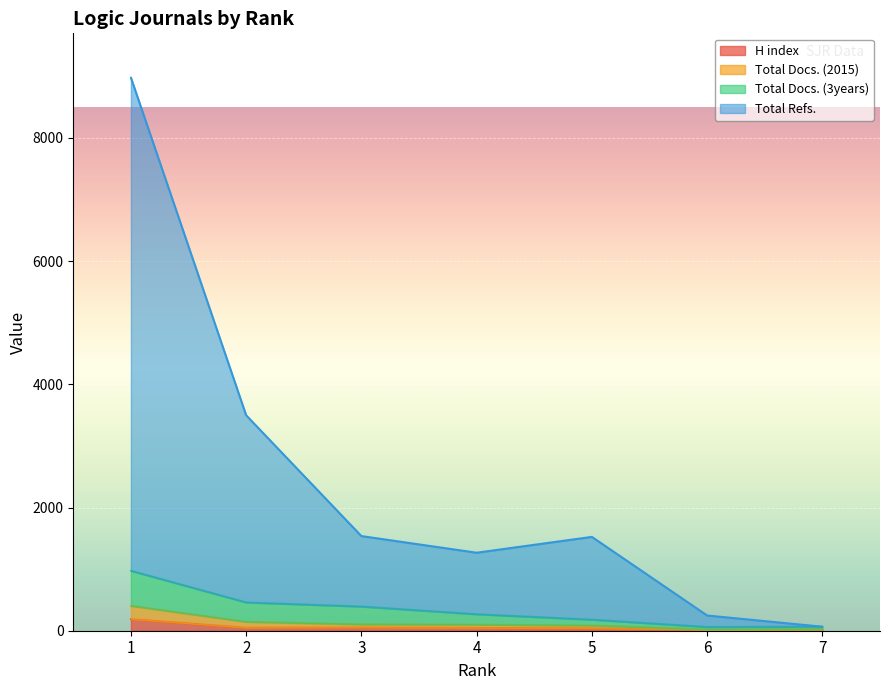

Where does the H index series first go above 45?

1